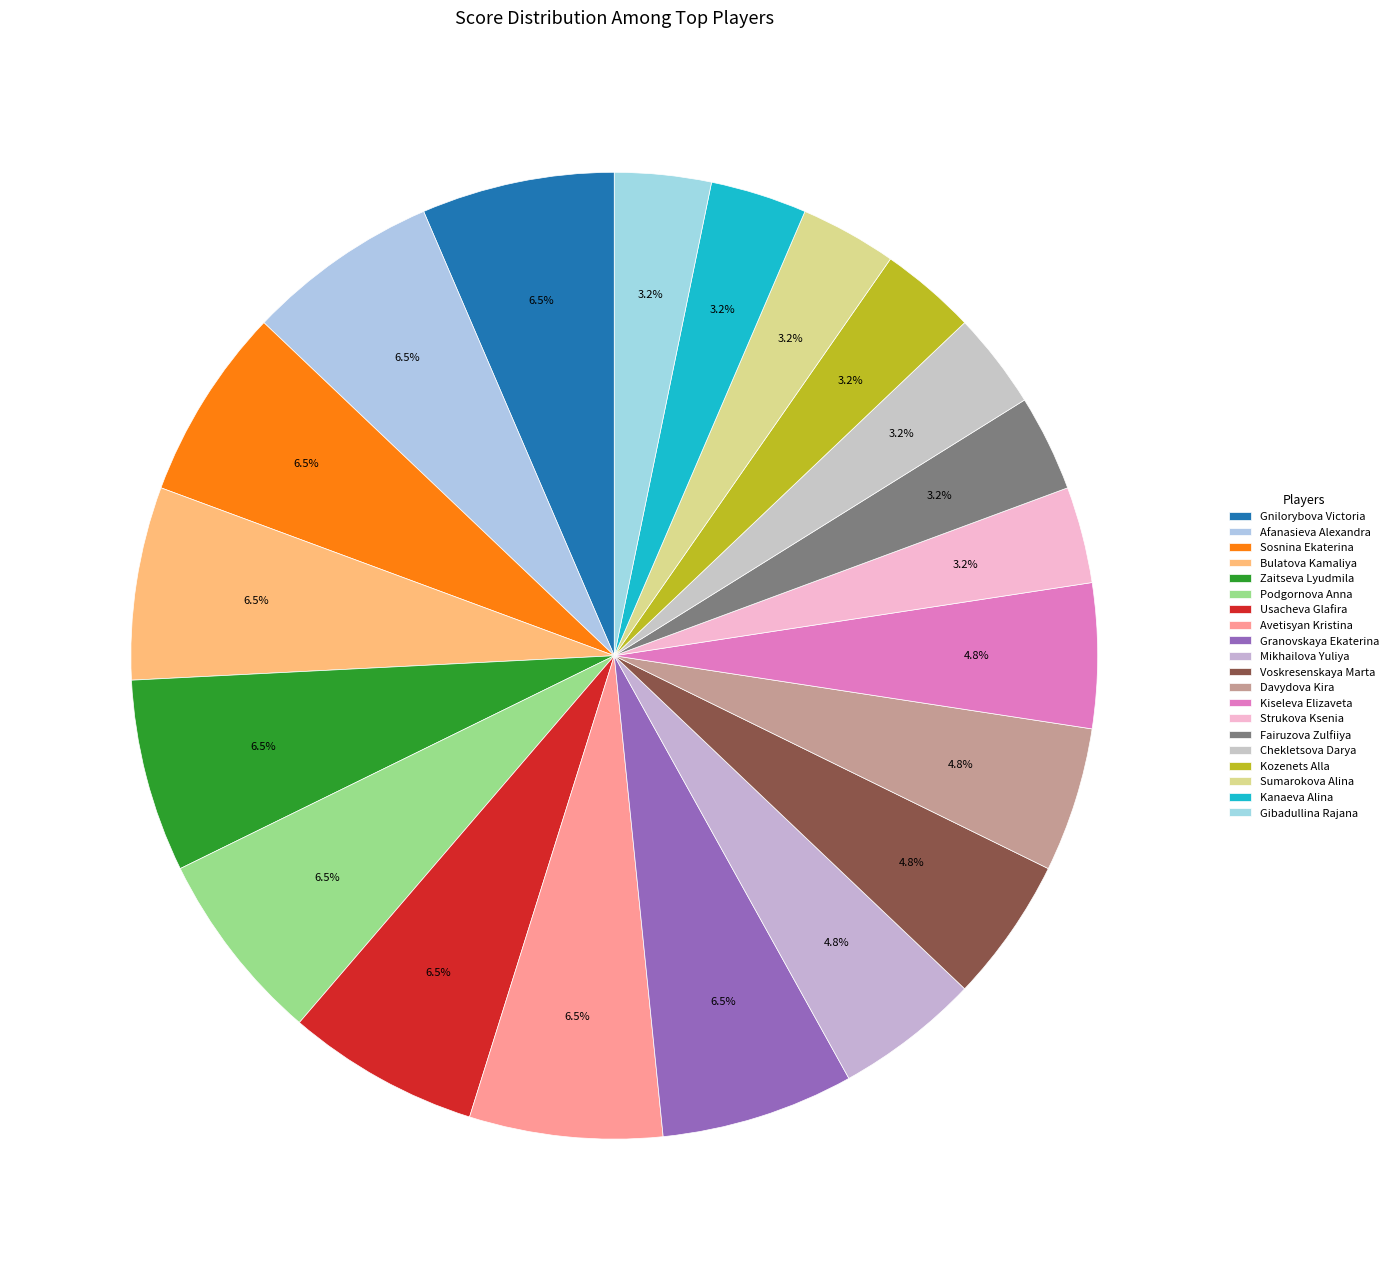

Does any single category account for the majority?

No